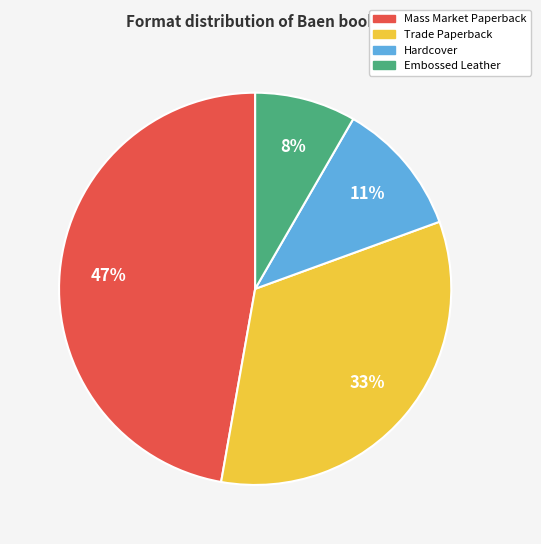

Combined, do Mass Market Paperback and Embossed Leather account for over 50%?

Yes